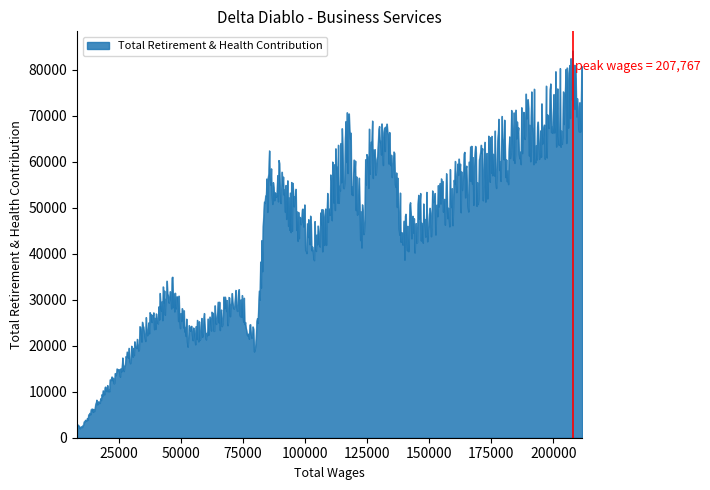

What is the greatest value displayed?

84087.9